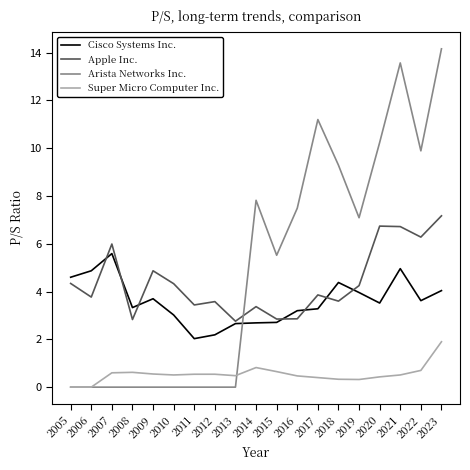

What are all the series names shown in the legend?

Cisco Systems Inc., Apple Inc., Arista Networks Inc., Super Micro Computer Inc.